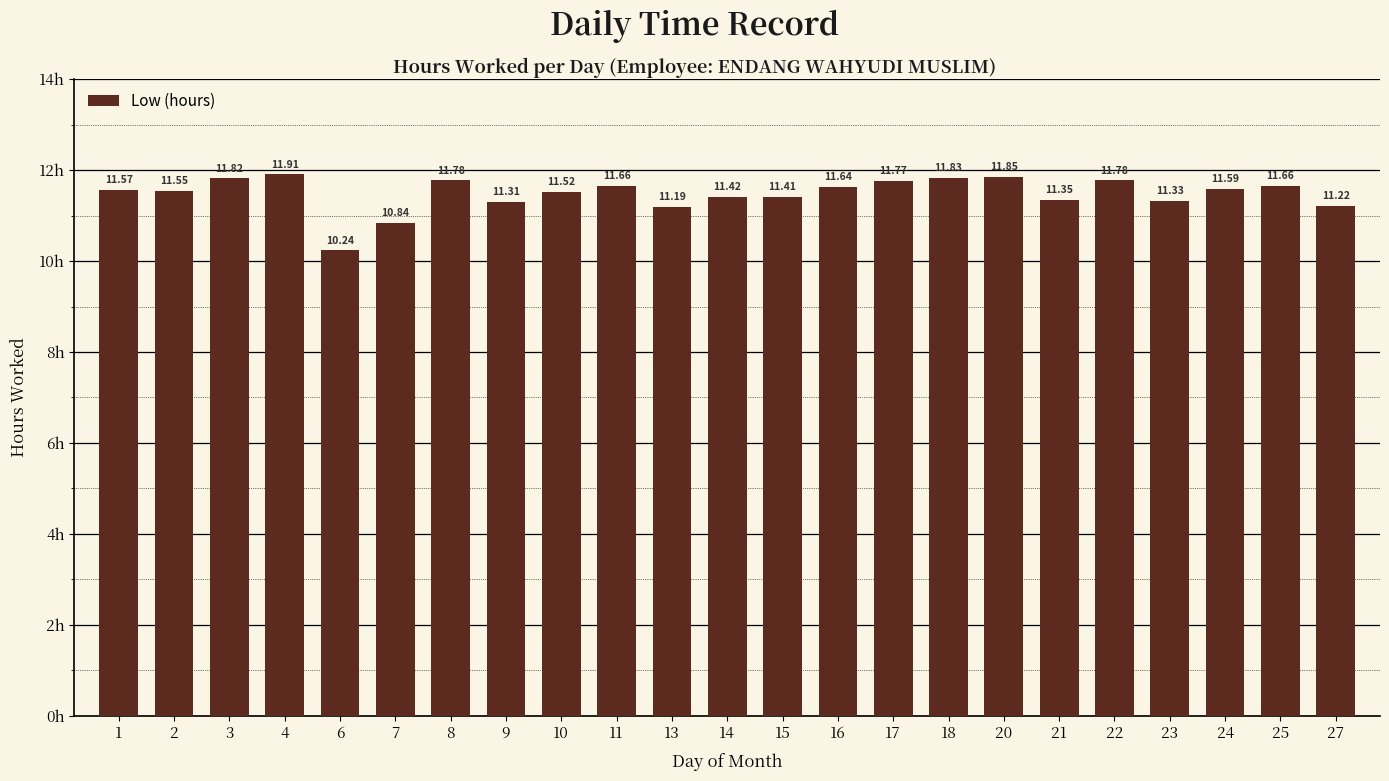

Which has a higher value, 9 or 10?

10